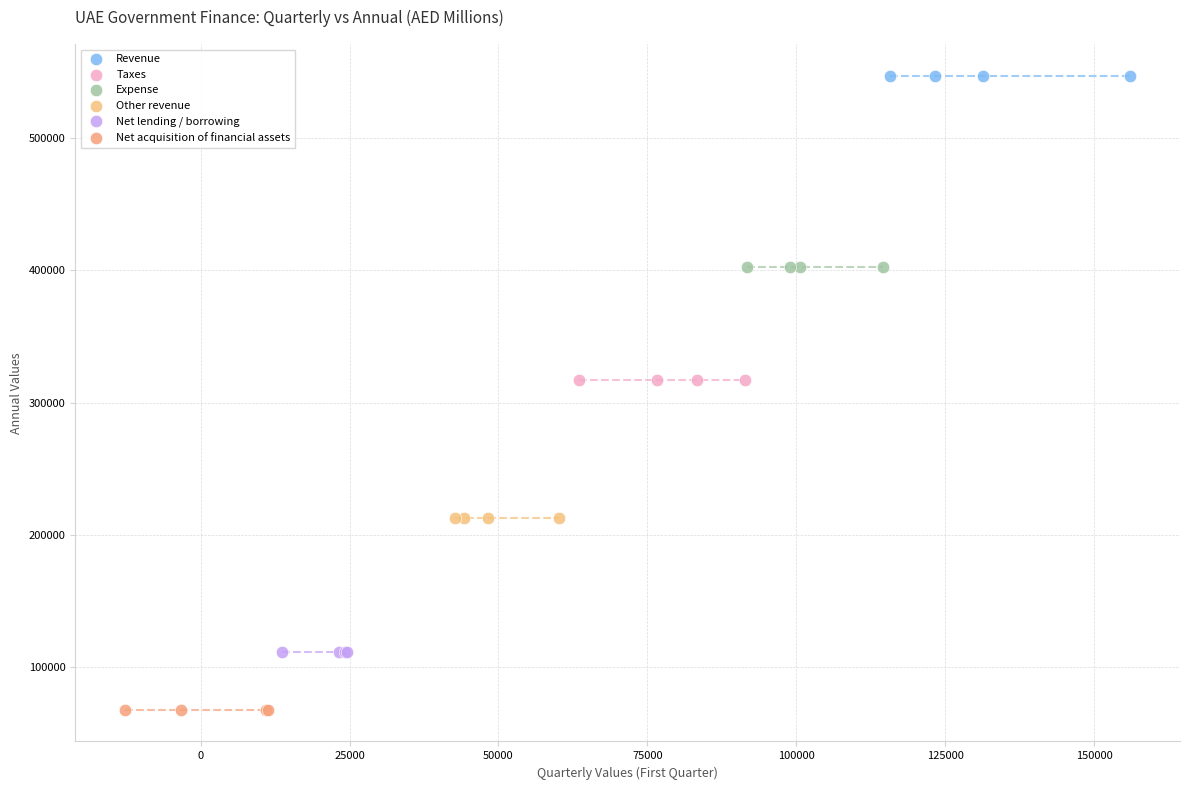

Which series reaches the maximum Y coordinate?

Revenue